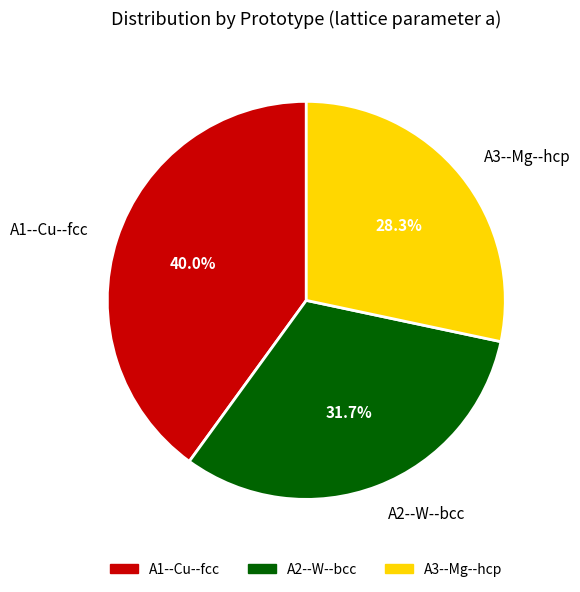

Which has a higher value, A1--Cu--fcc or A3--Mg--hcp?

A1--Cu--fcc